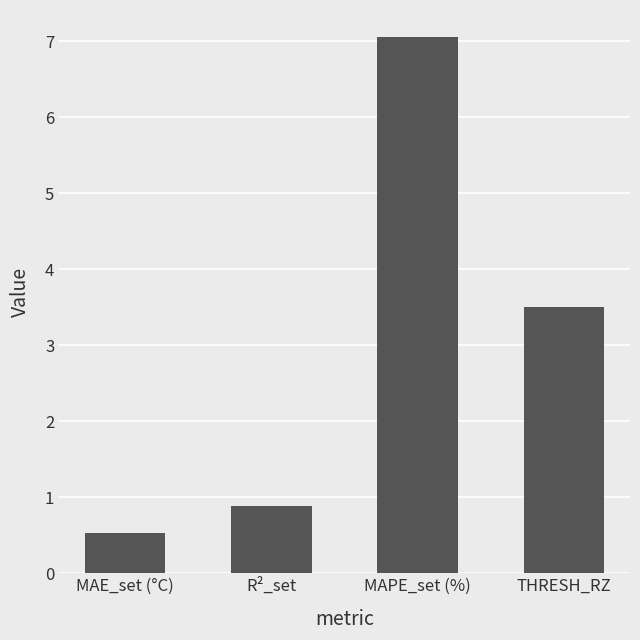

The chart shows a value of 0.2 at MAE_set (°C). True or false?

False